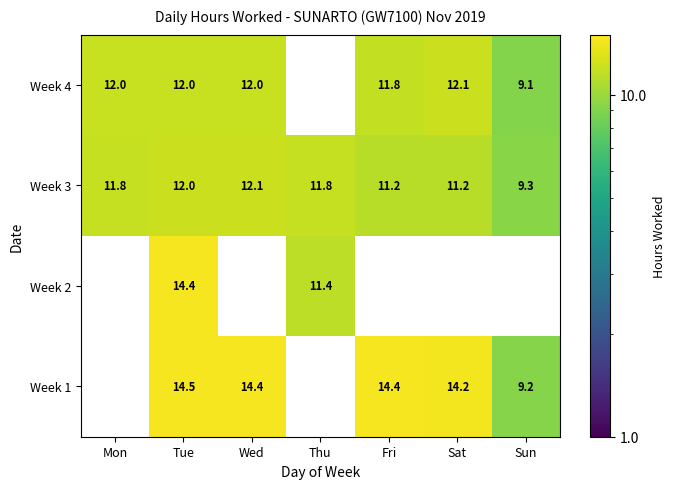

How many data points in Week 3 are above 11?

6